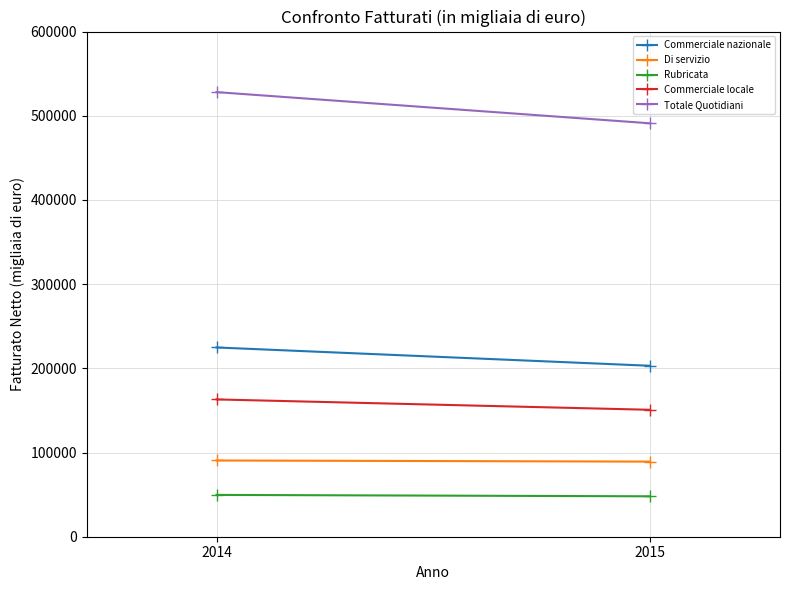

Which series has the widest spread of values?

Totale Quotidiani